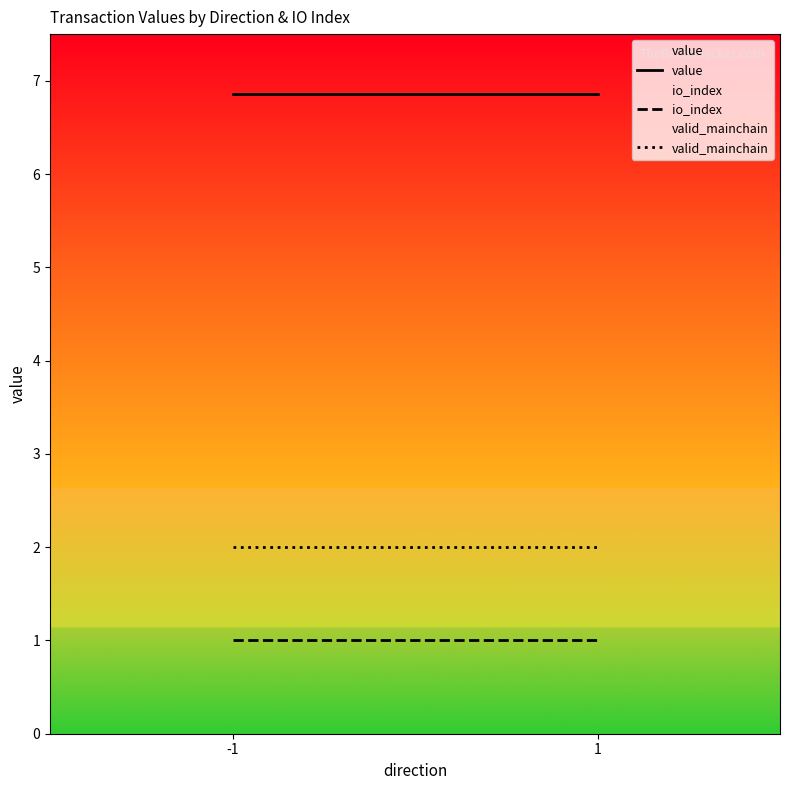

What is the maximum value shown in the chart?

6.9